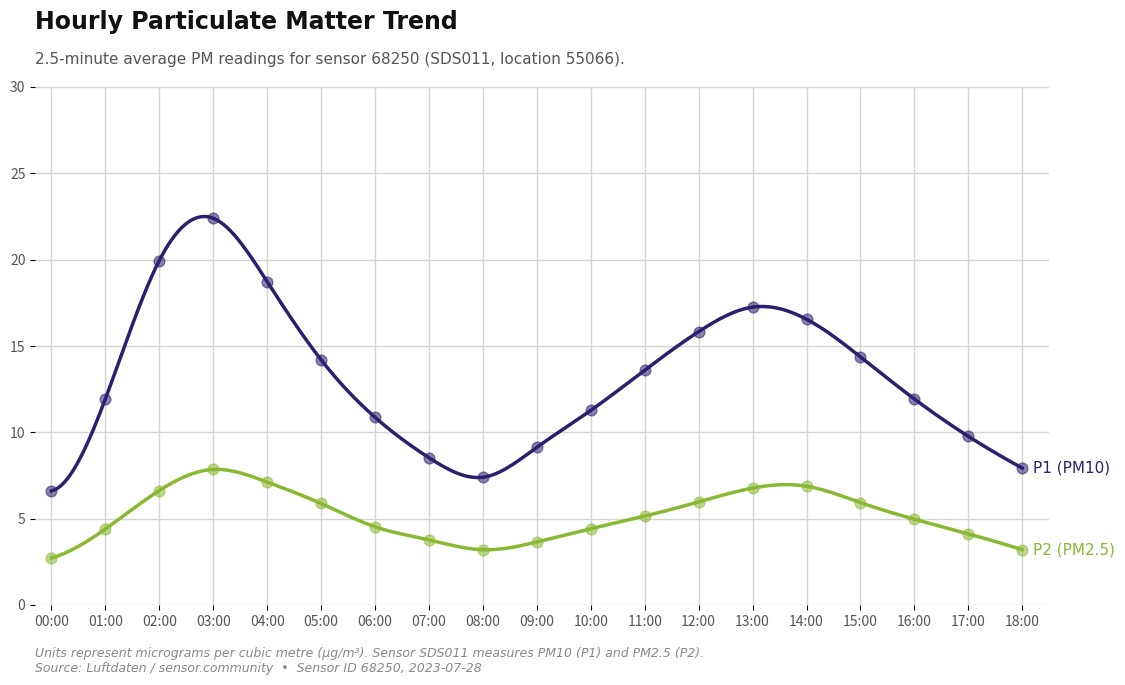

What are all the series names shown in the legend?

P1 (PM10), P2 (PM2.5)